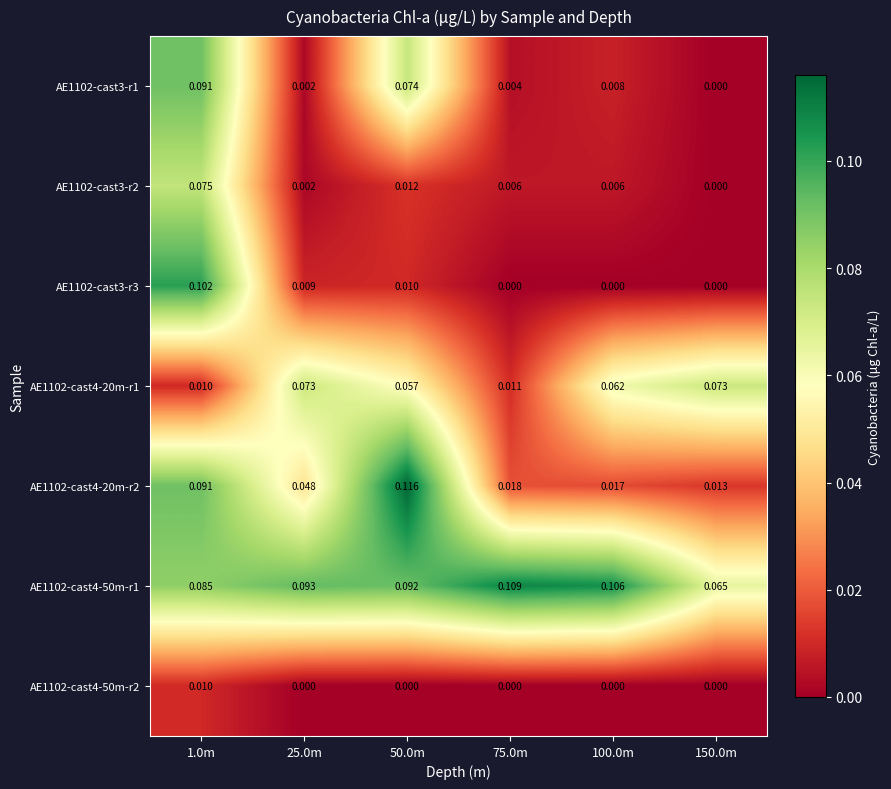

Is the value of AE1102-cast4-20m-r2 at 150.0m greater than the value of AE1102-cast3-r1 at 75.0m?

Yes